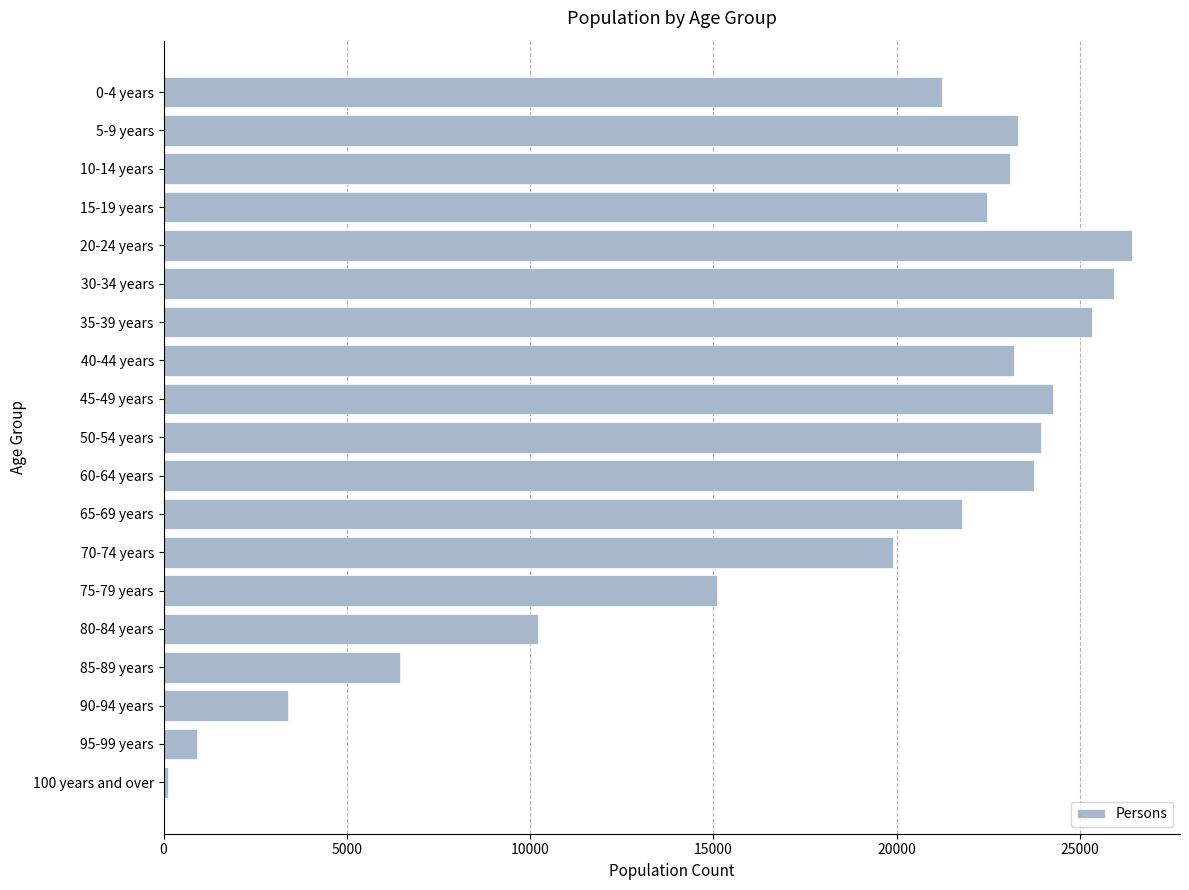

What is the change in value from 75-79 years to 85-89 years?

-8669